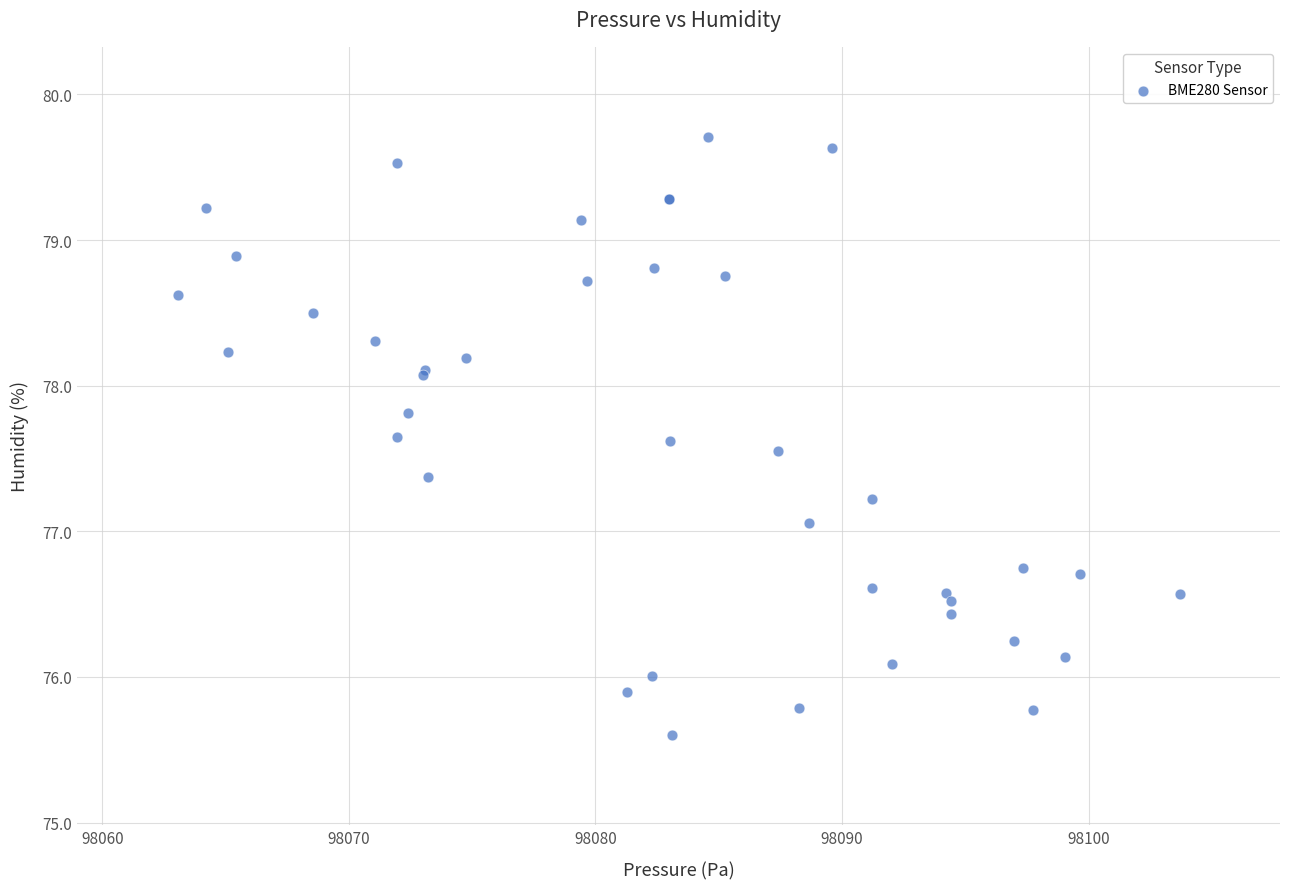

What Y value in the scatter plot is closest to 77?

77.1